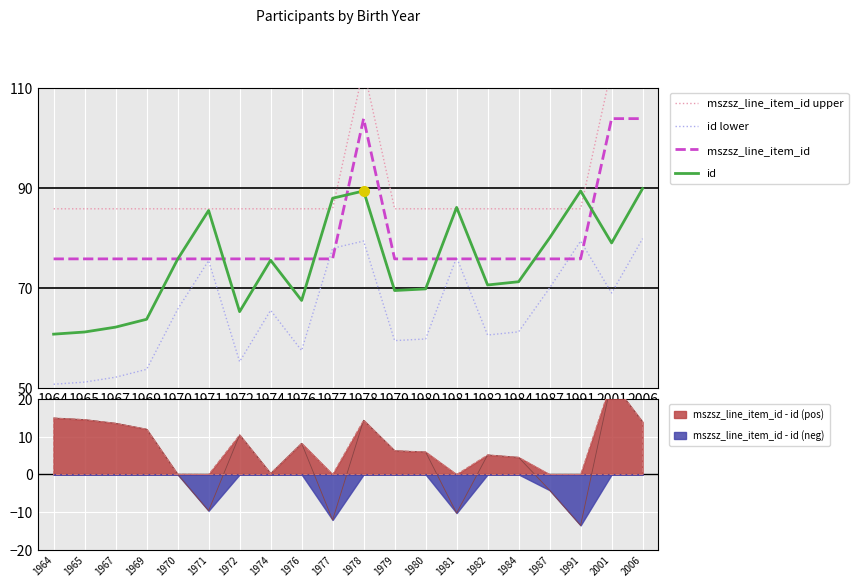

True or false: mszsz_line_item_id and mszsz_line_item_id upper cross at least once.

False